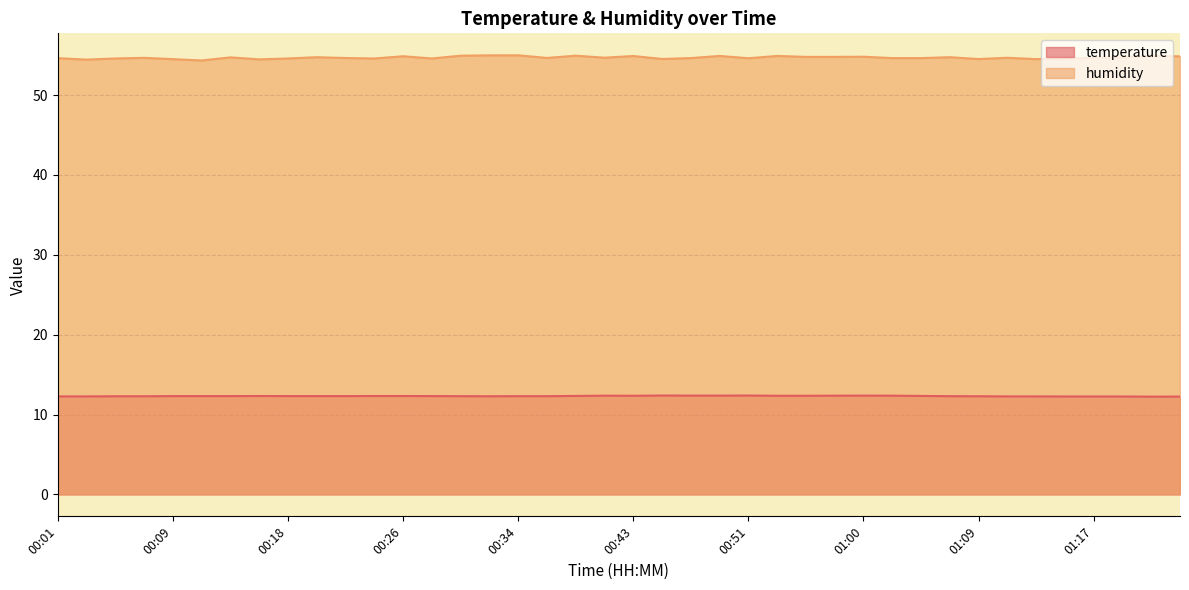

True or false: temperature has a value of 12.4 at 00:49.

True